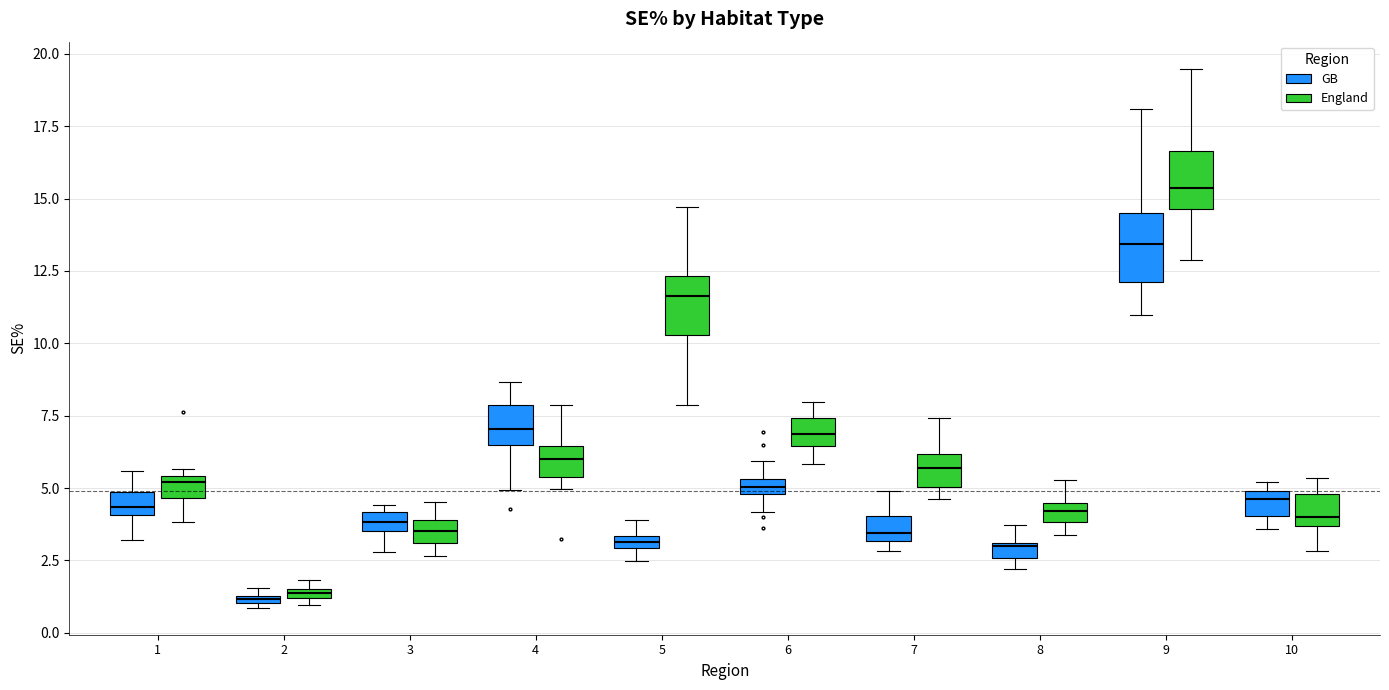

Where does the upper whisker of the box for 5 (England) end on the y-axis? The values are not printed on the chart, so give them approximately, as read against the axis.

14.5